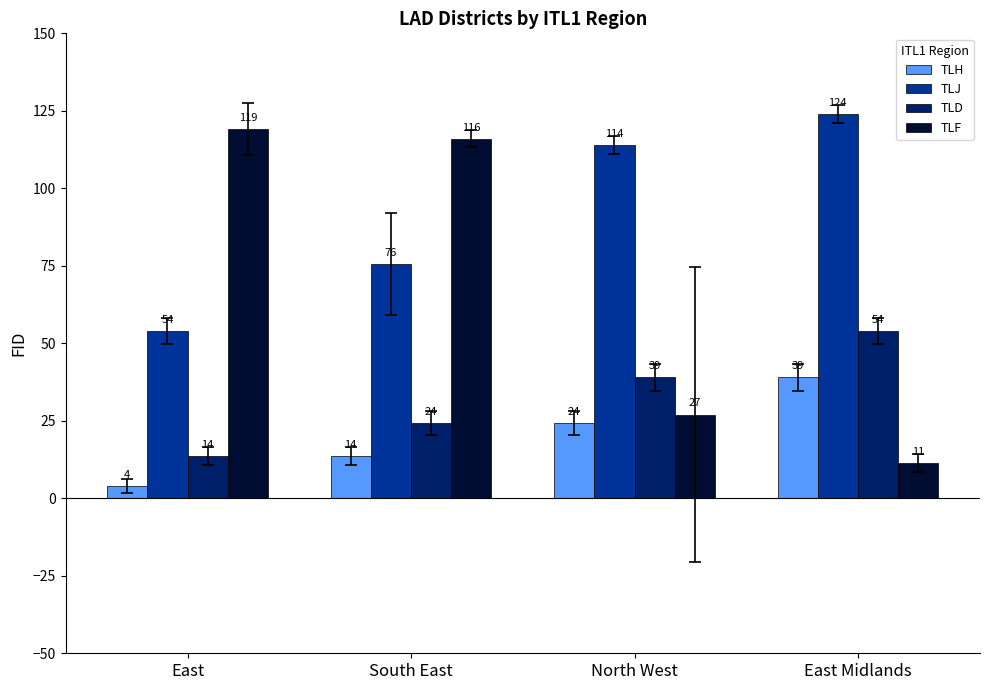

The TLD series shows 13.6 at East. True or false?

True